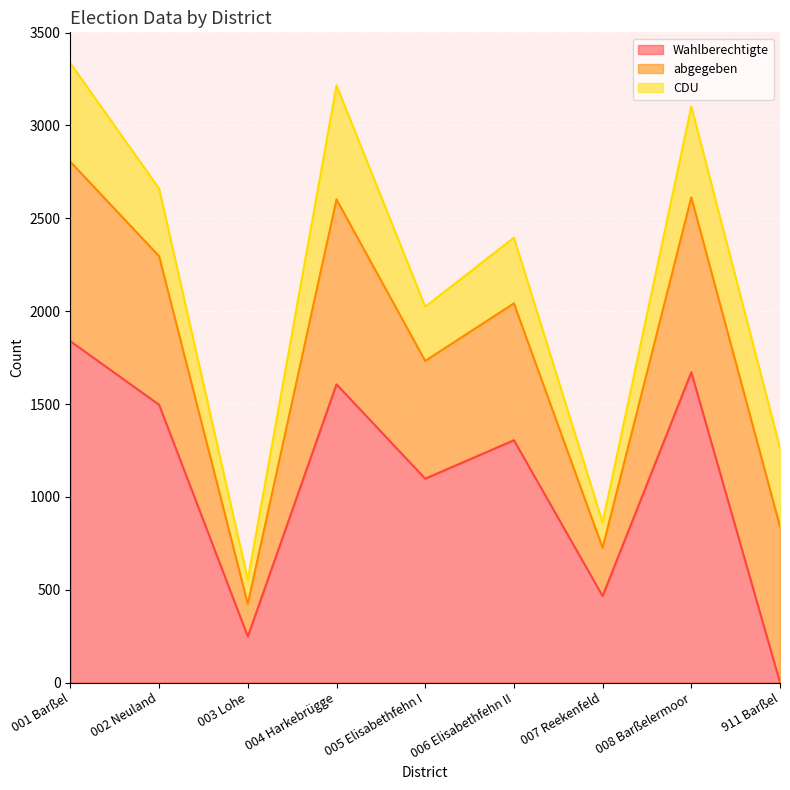

How many values in the Wahlberechtigte series are below 1305?

4